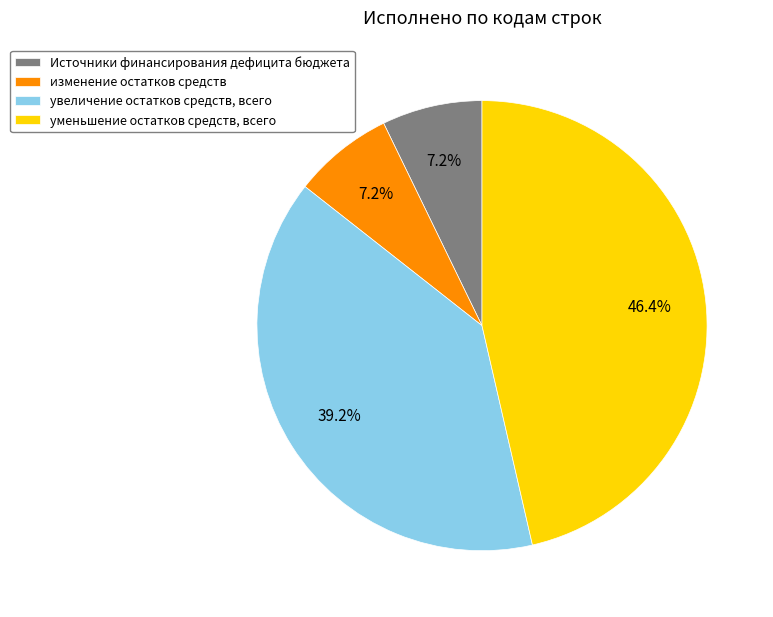

Which has a higher value, изменение остатков средств or увеличение остатков средств, всего?

увеличение остатков средств, всего